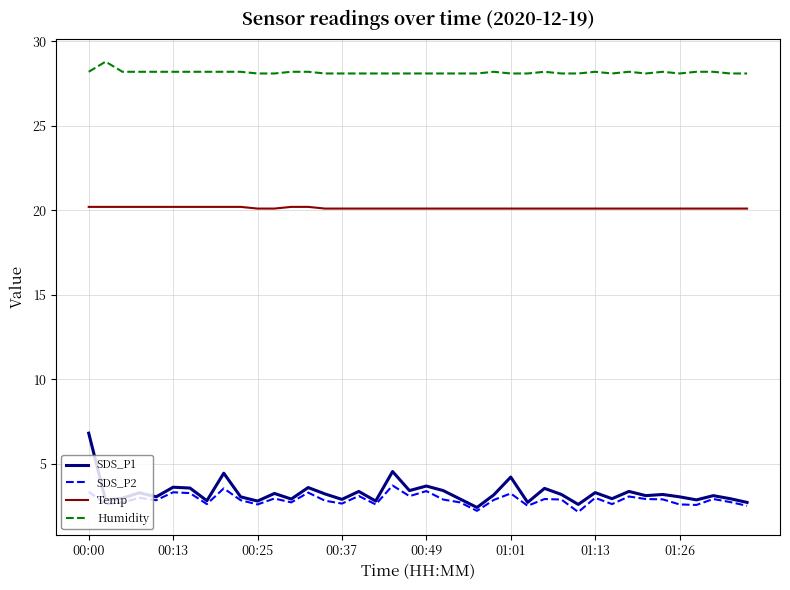

Count the number of data series in this chart.

4